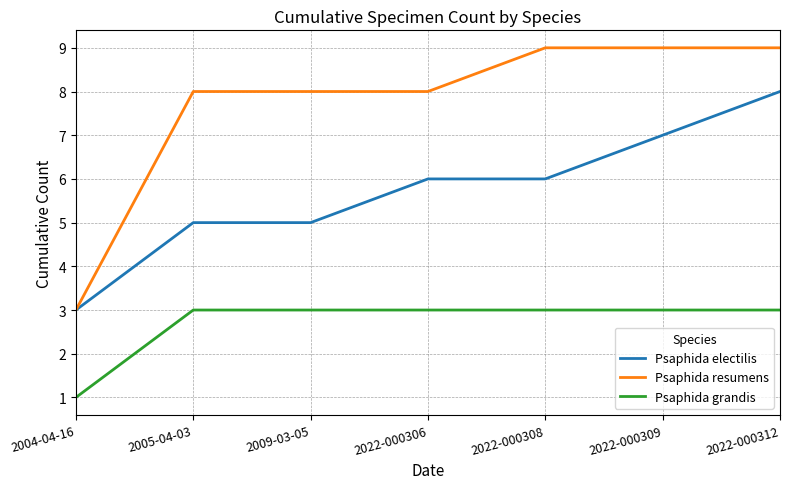

What is the minimum value shown in the chart?

1